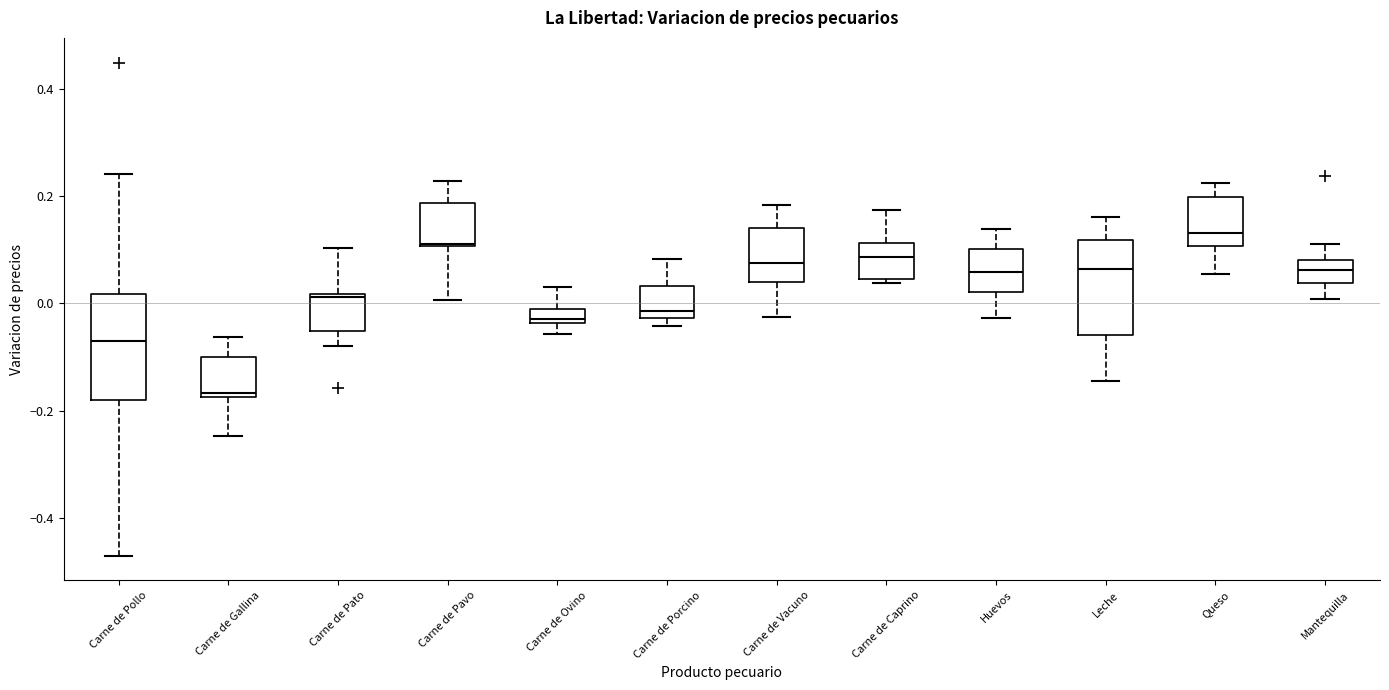

Where is the upper edge of the box for Carne de Porcino on the y-axis? The values are not printed on the chart, so give them approximately, as read against the axis.

0.04